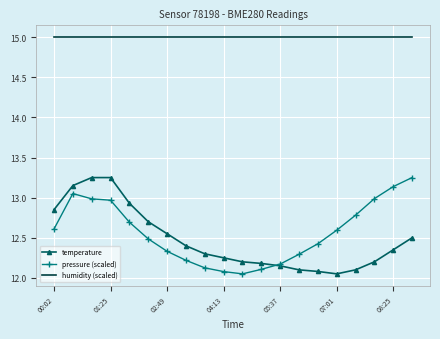

True or false: pressure (scaled) and humidity (scaled) intersect in this chart.

False